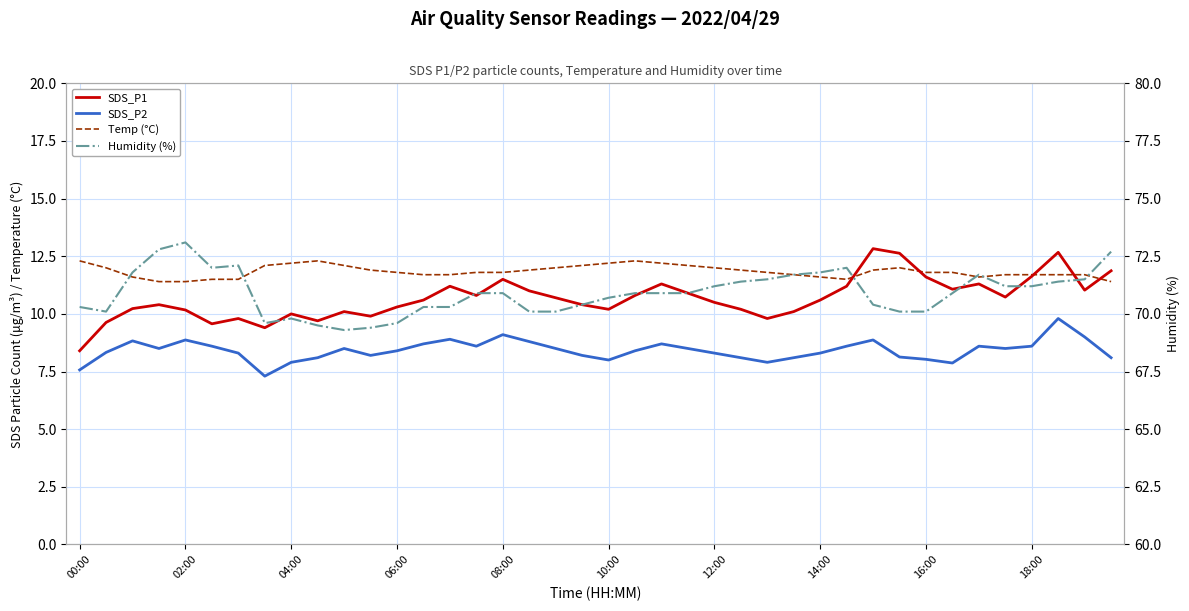

What is the sum of all Humidity (%) values?

2836.6